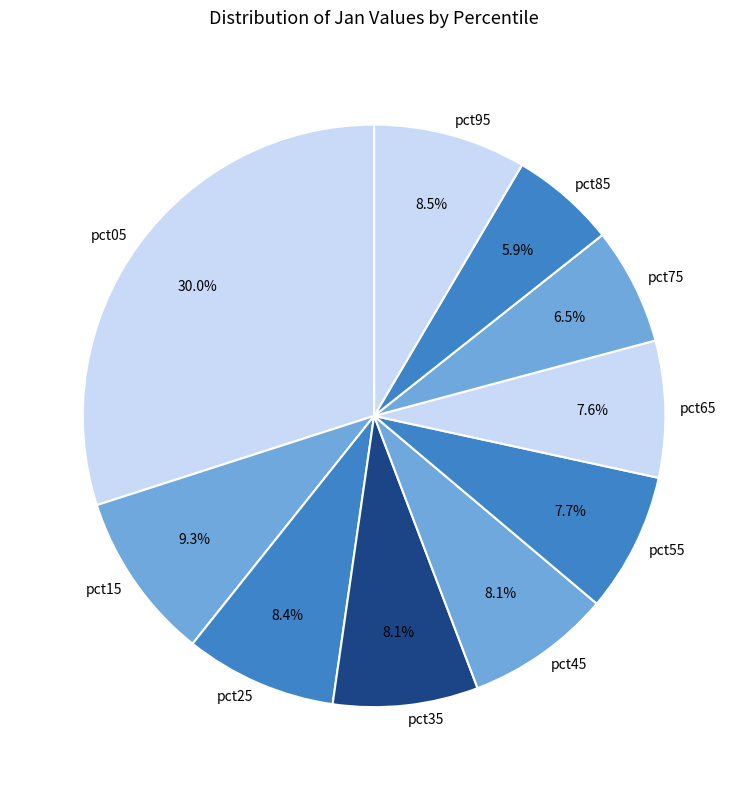

How many slices are in this pie chart?

10